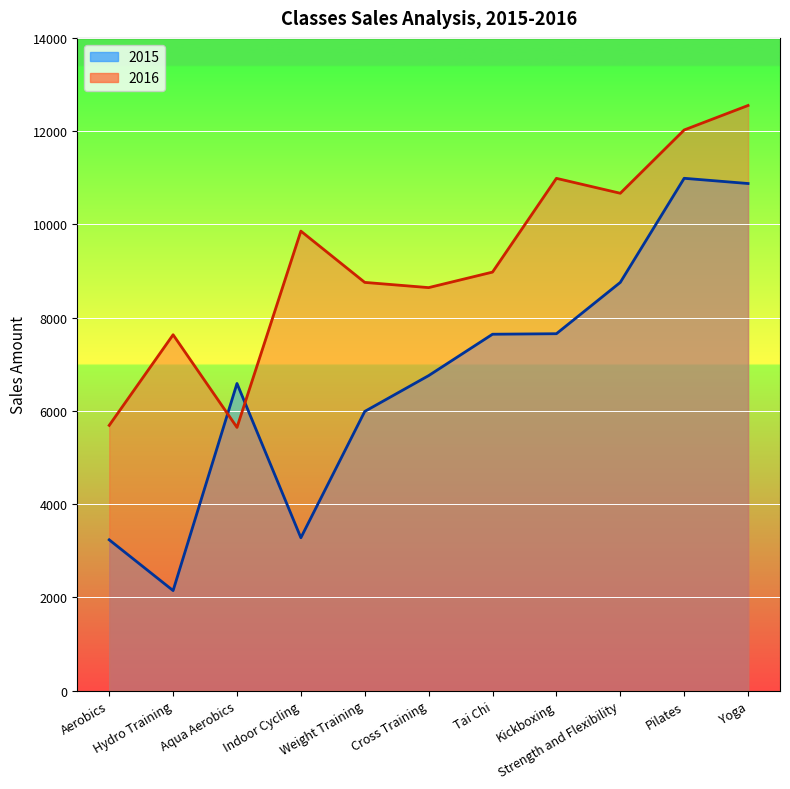

Which series has the largest total across all categories?

2016